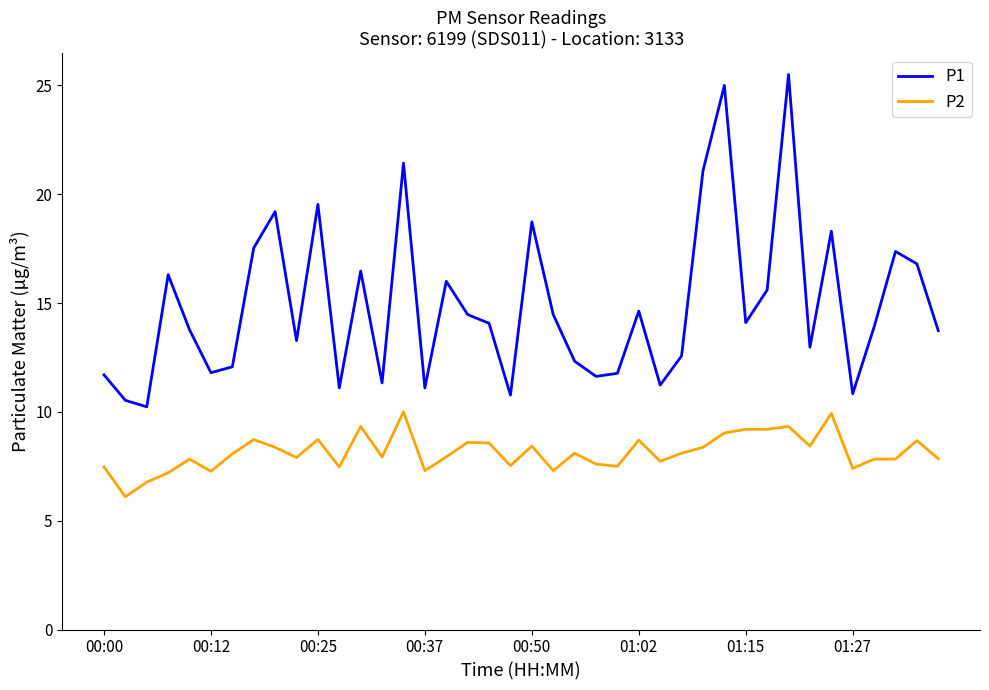

Which series has the largest range (max minus min)?

P1